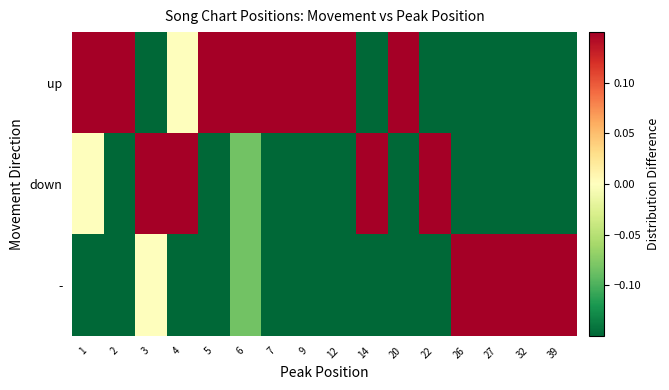

How many data points does each series have?

16